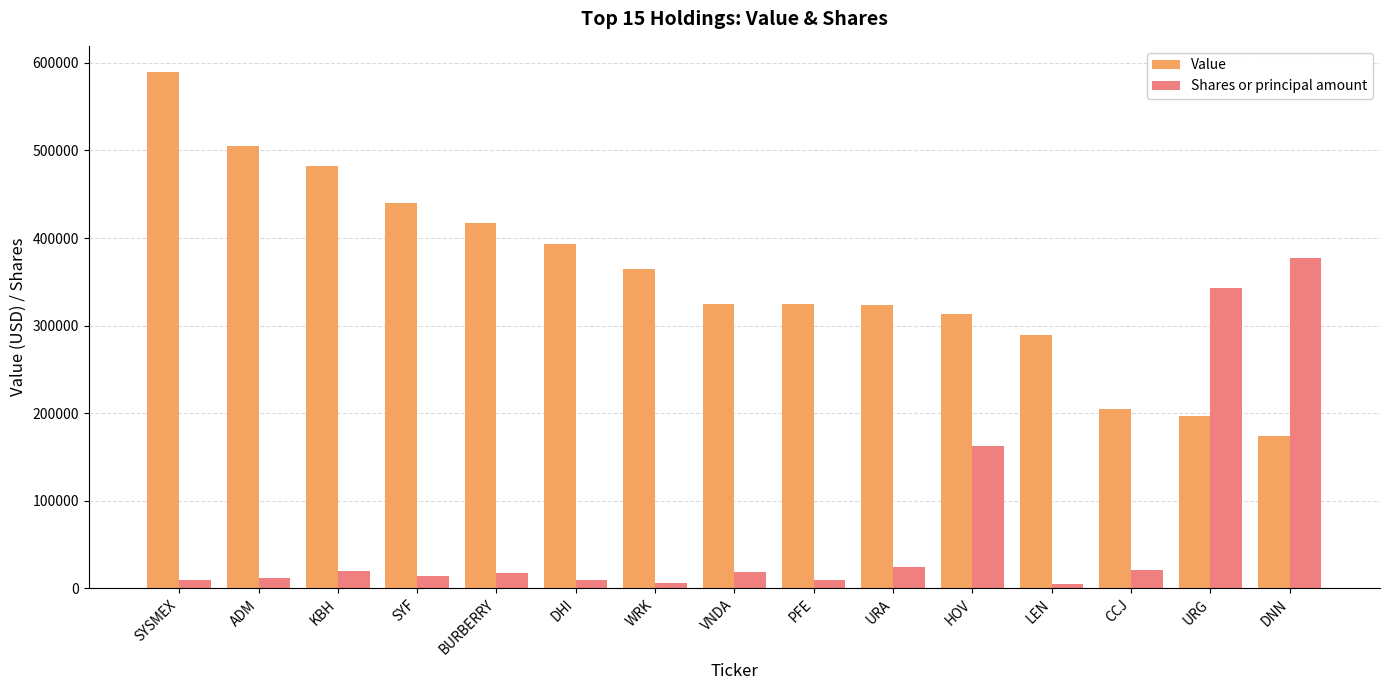

Are the bars grouped side by side (vs. stacked)?

Yes